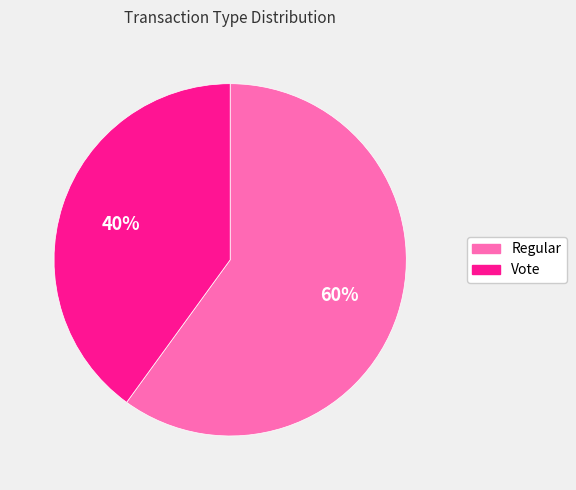

To the nearest percent, what is the average slice percentage?

50%